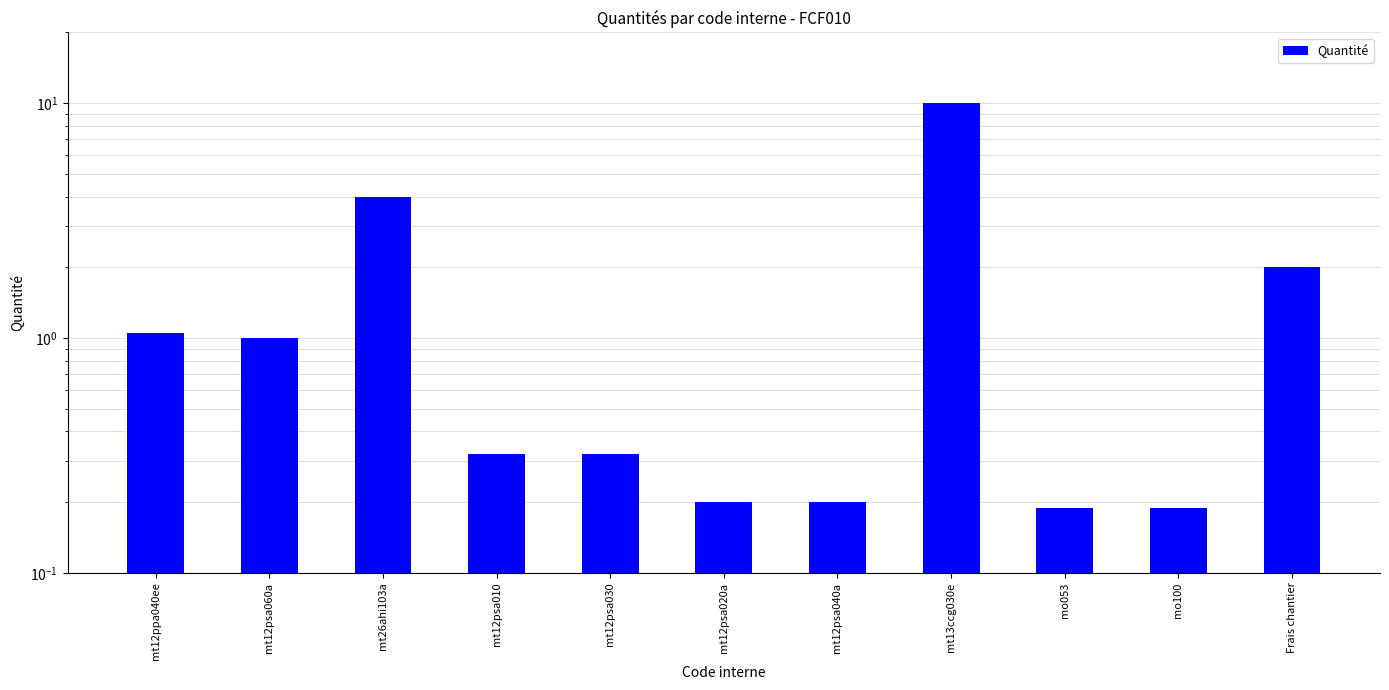

What is the difference between the maximum and minimum values?

9.8